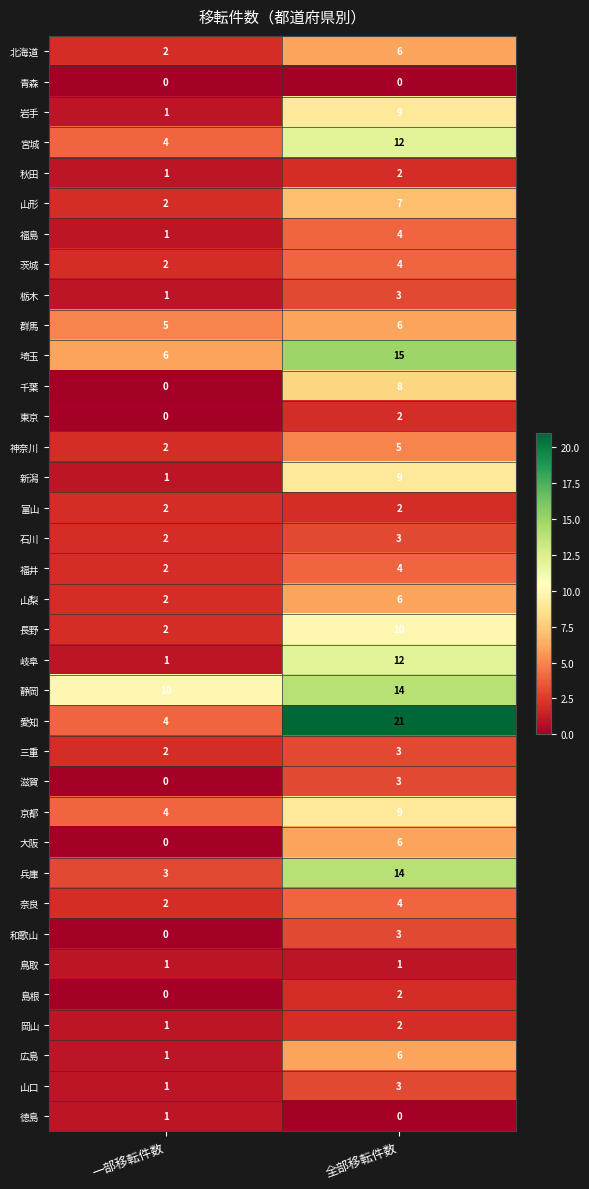

Which series changed the most between 一部移転件数 and 全部移転件数?

愛知